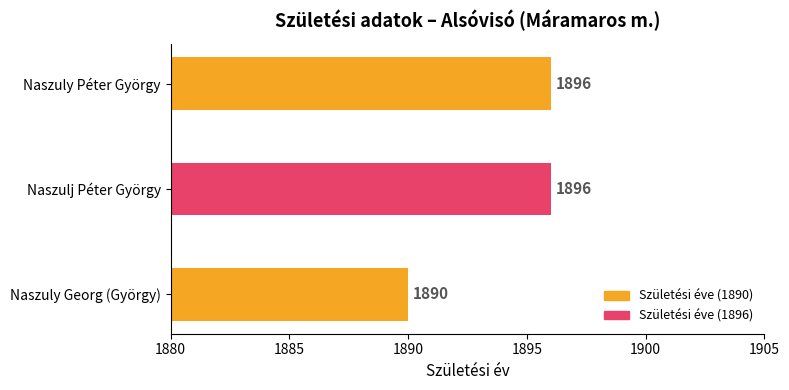

Is it true that the value at Naszulj Péter György is 1896?

True